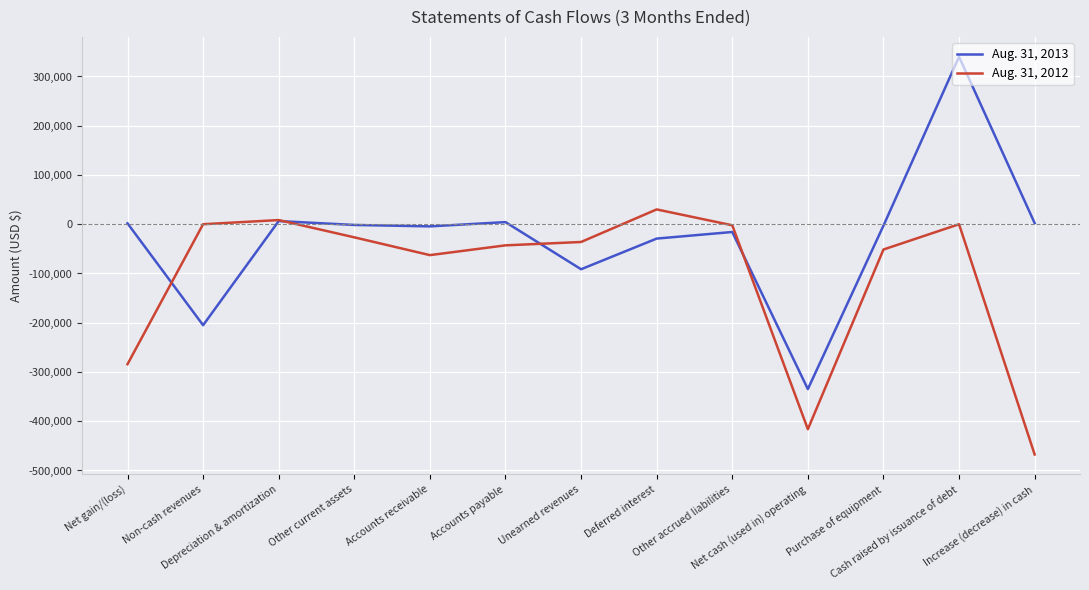

True or false: Aug. 31, 2013 has a value of -82549 at Non-cash revenues.

False